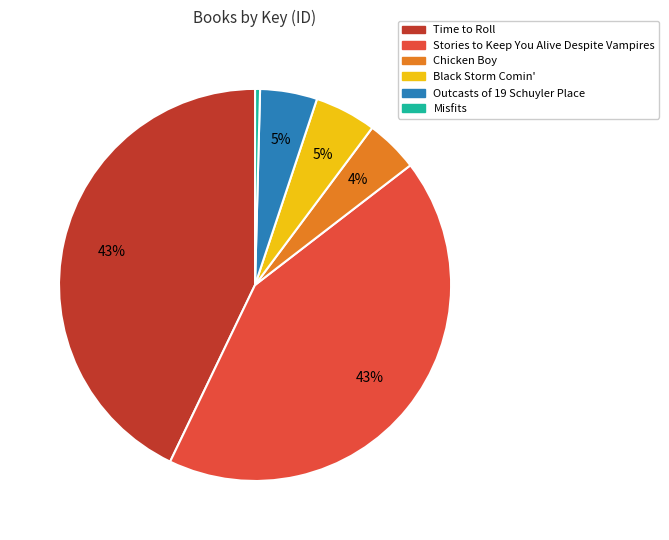

To the nearest percent, what portion does Time to Roll represent?

43%